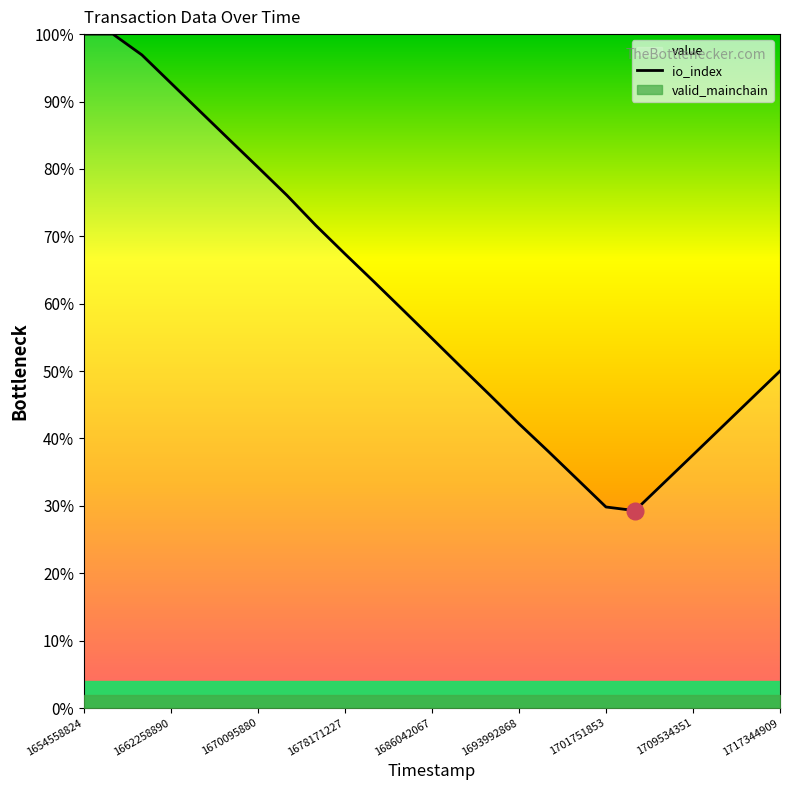

True or false: there are more than 1 points higher than both neighbors.

False